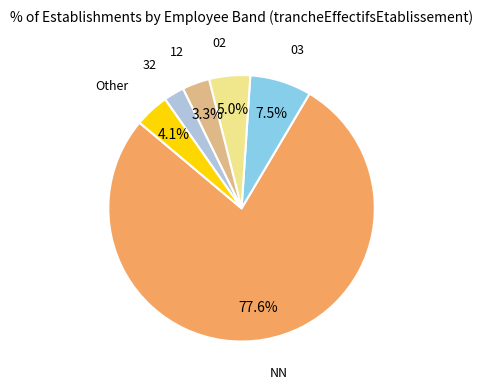

Is there any slice that represents more than half of the pie?

Yes